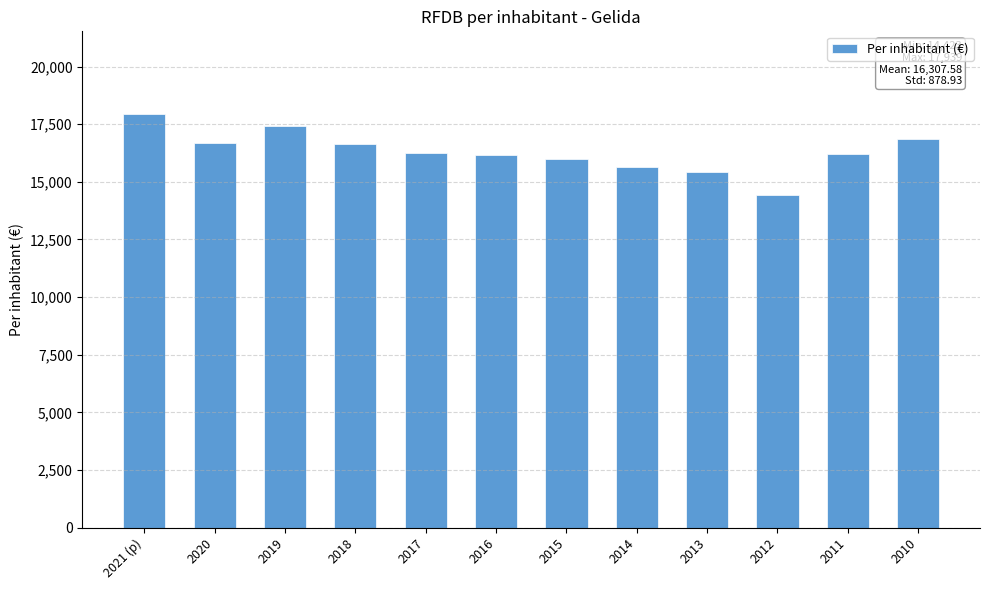

Read the value at 2012, to the nearest 10.

14420